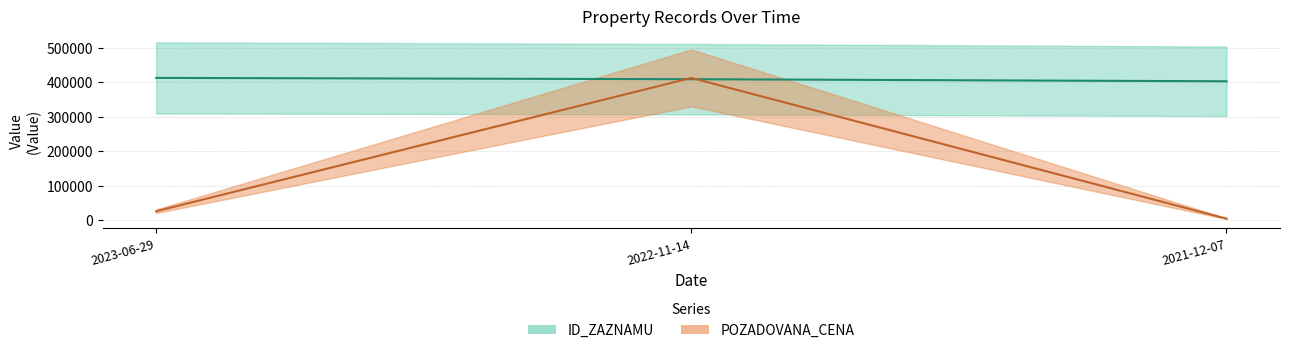

How many distinct data groups are displayed?

2